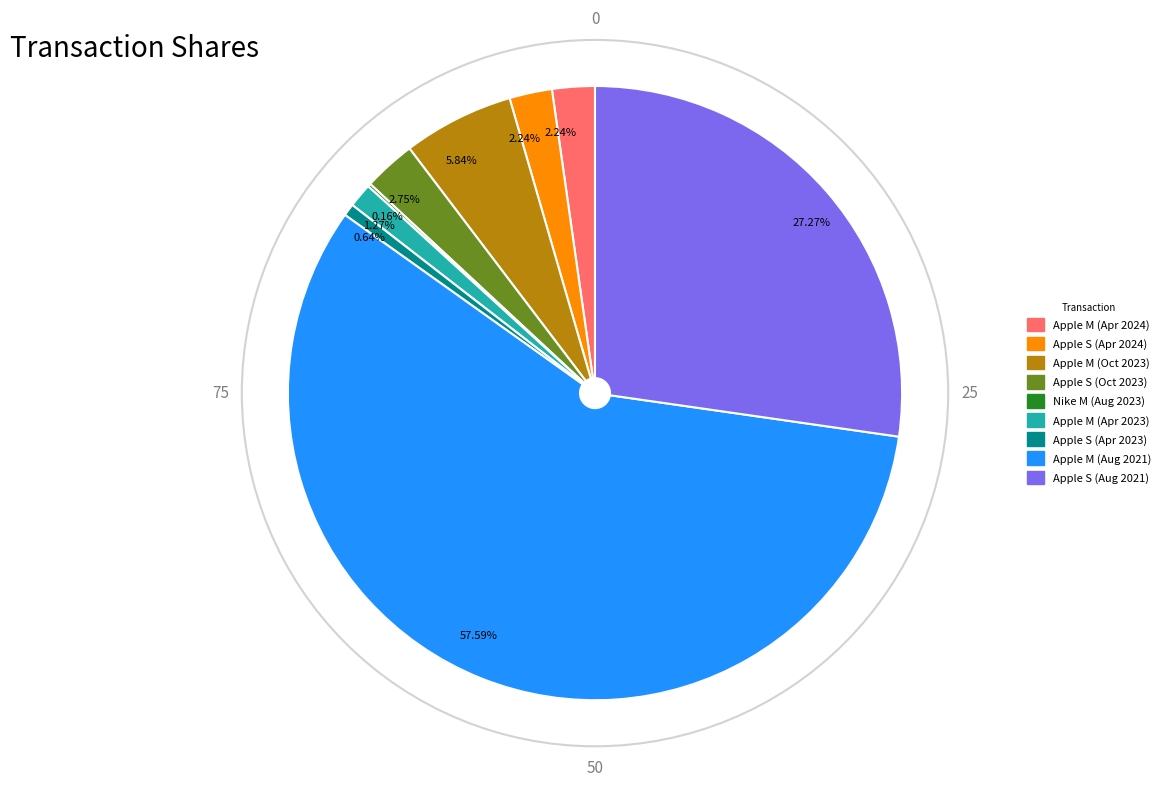

Between Apple S (Oct 2023) and Apple S (Apr 2023), which is larger?

Apple S (Oct 2023)